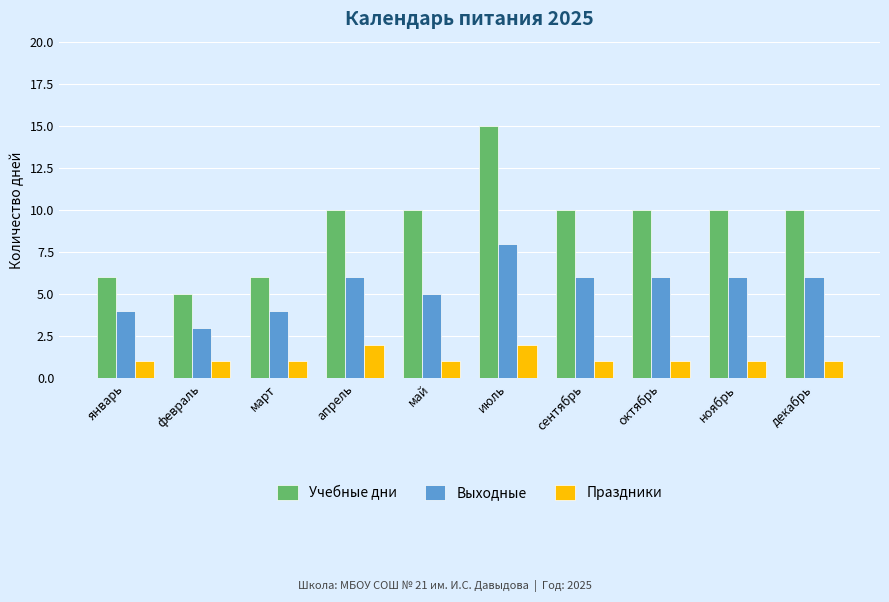

What are all the series names shown in the legend?

Учебные дни, Выходные, Праздники